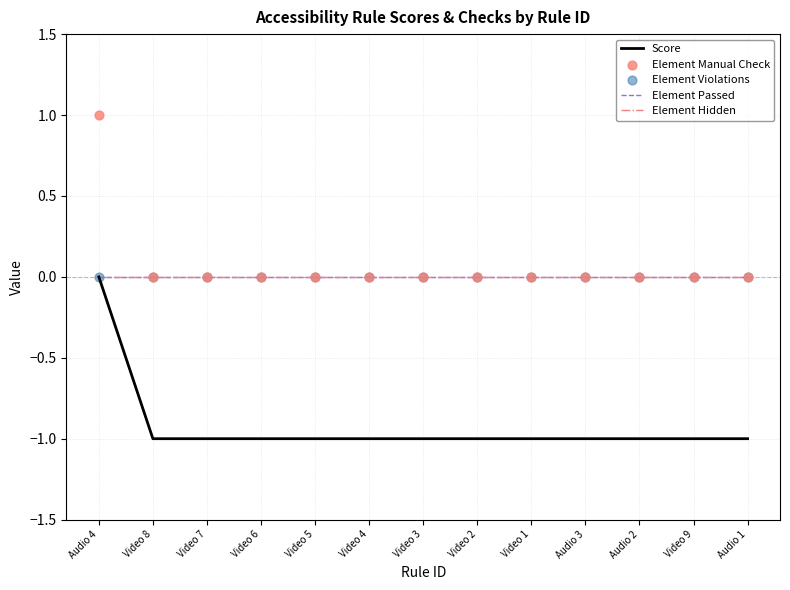

Which series has the widest spread of Y values?

Score